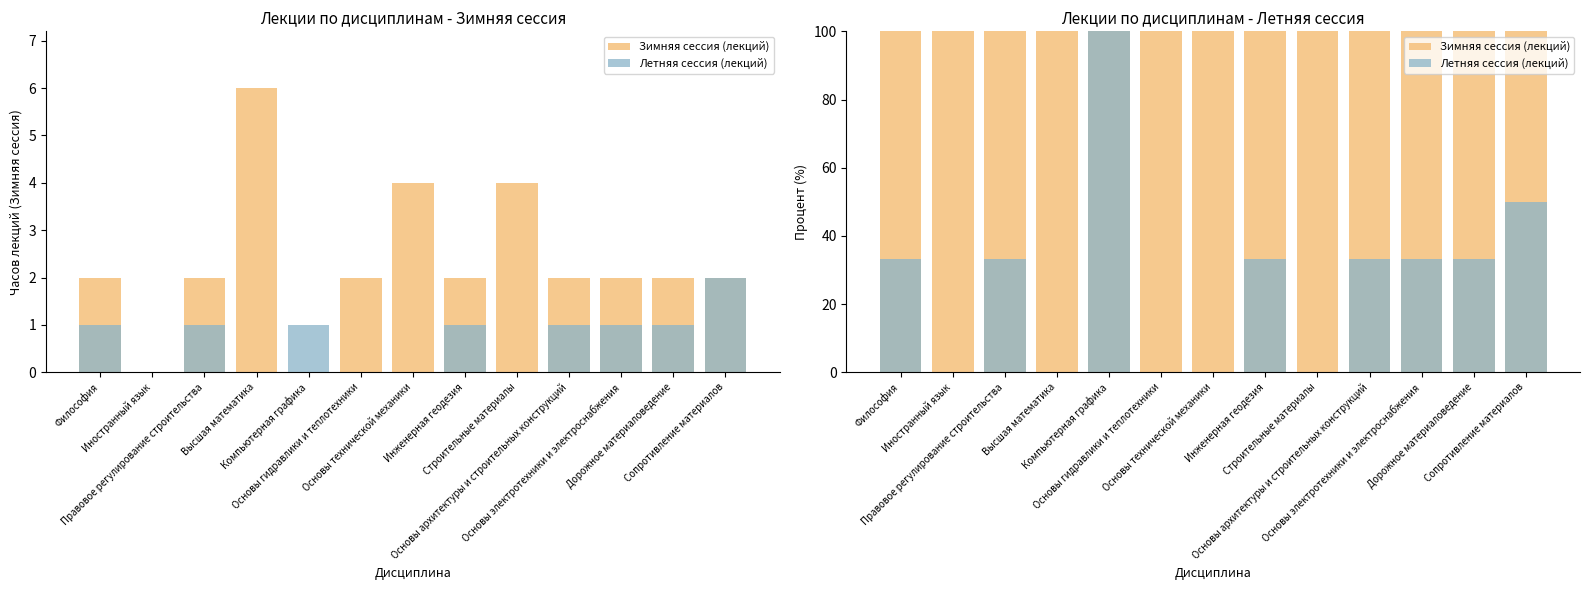

List the series in order of their overall mean, highest first.

Зимняя сессия (лекций), Летняя сессия (лекций)